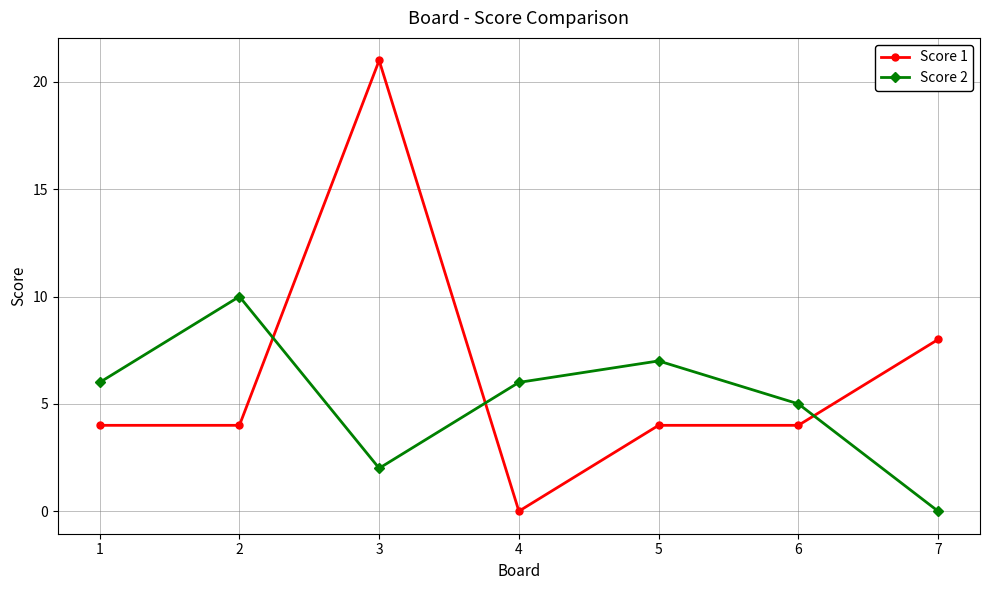

Is it true that Score 1 equals 7 at 2?

False